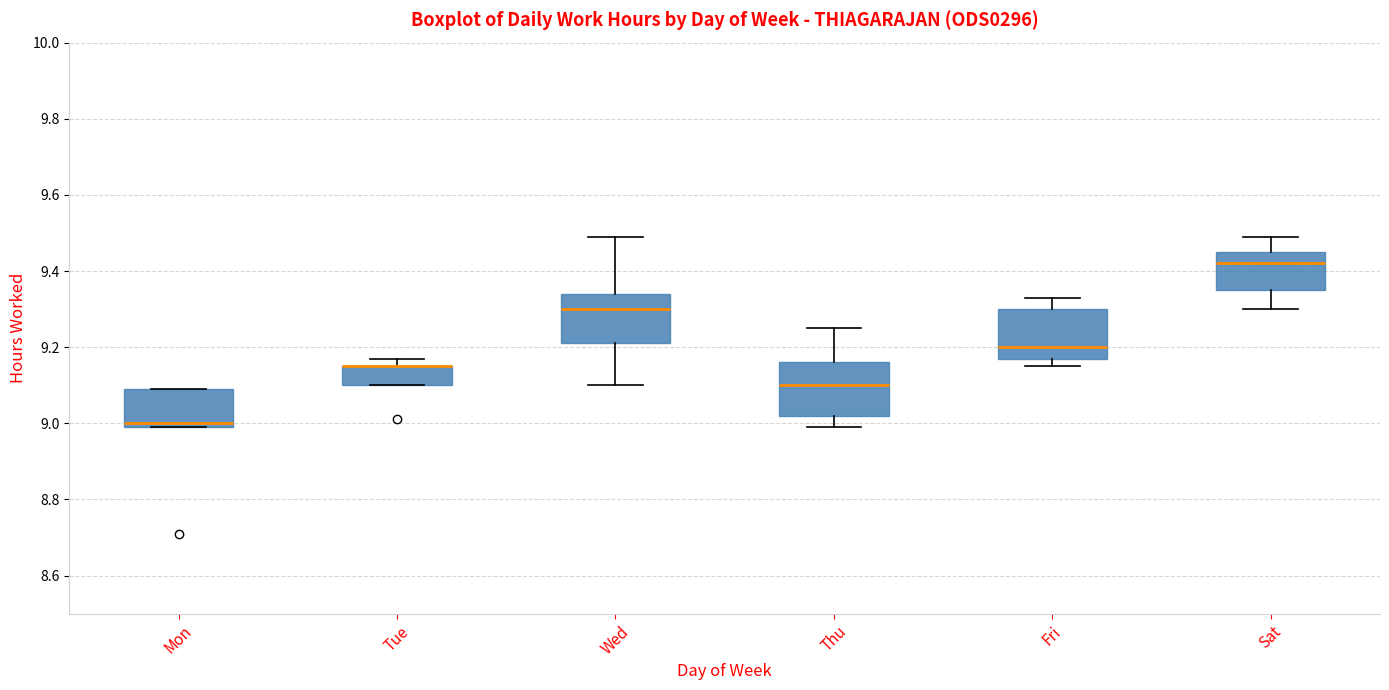

Where is the upper edge of the box for Fri on the y-axis? The values are not printed on the chart, so give them approximately, as read against the axis.

9.30